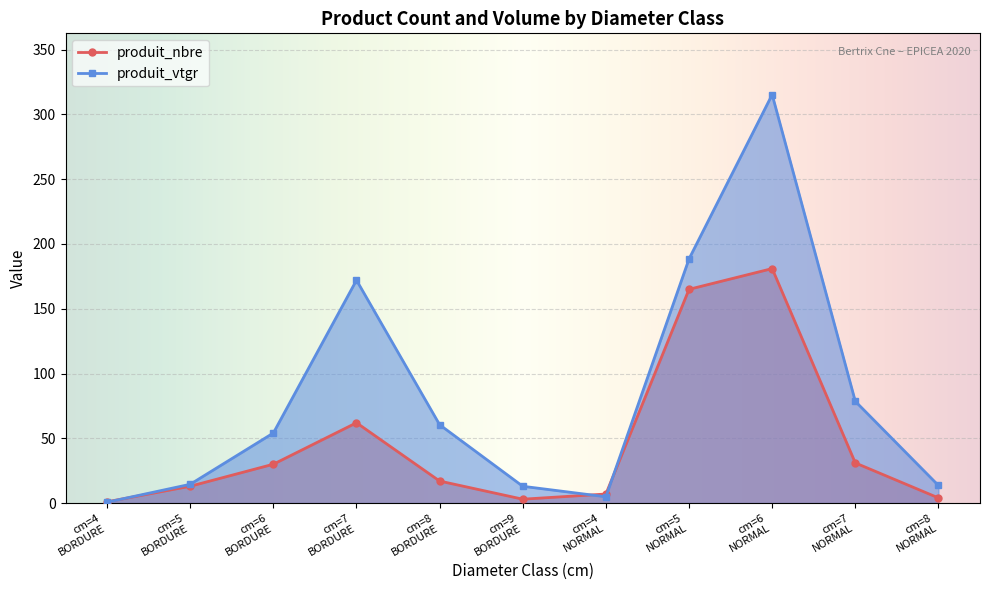

What is the label of the 1st point from the left?

cm=4
BORDURE